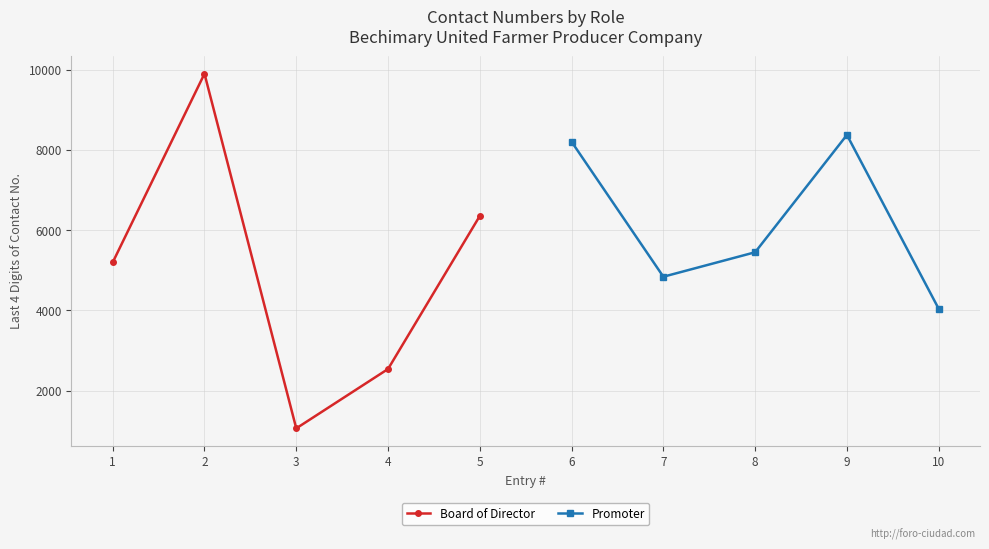

The value of Board of Director at 4 is 2541. True or false?

True